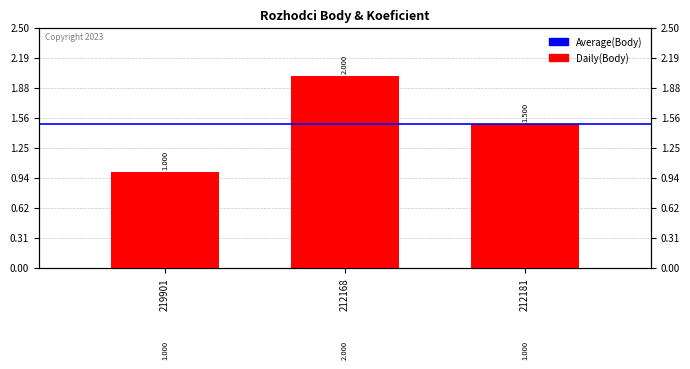

What is the change in value from 219901 to 212168?

+1.0